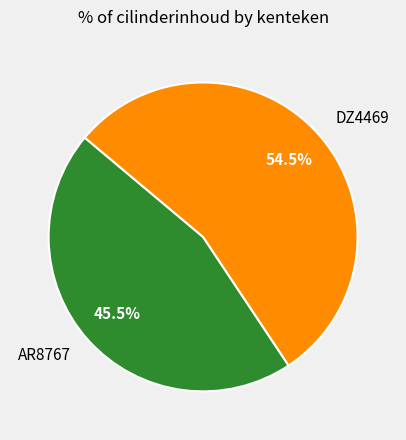

Which slice represents more than half of the pie?

DZ4469